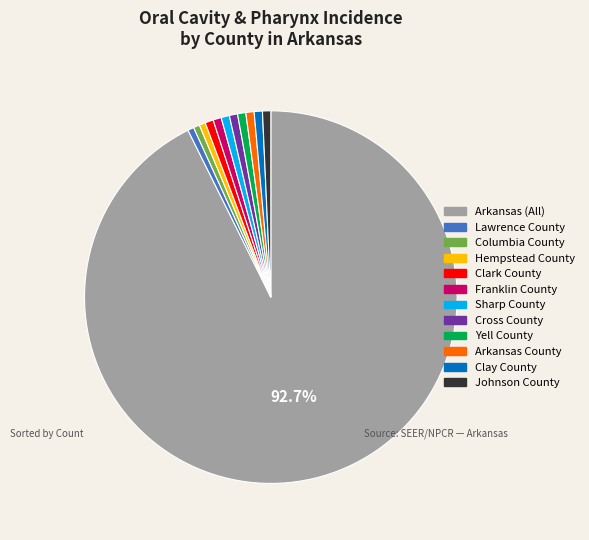

To the nearest percent, what is the average slice percentage?

8%